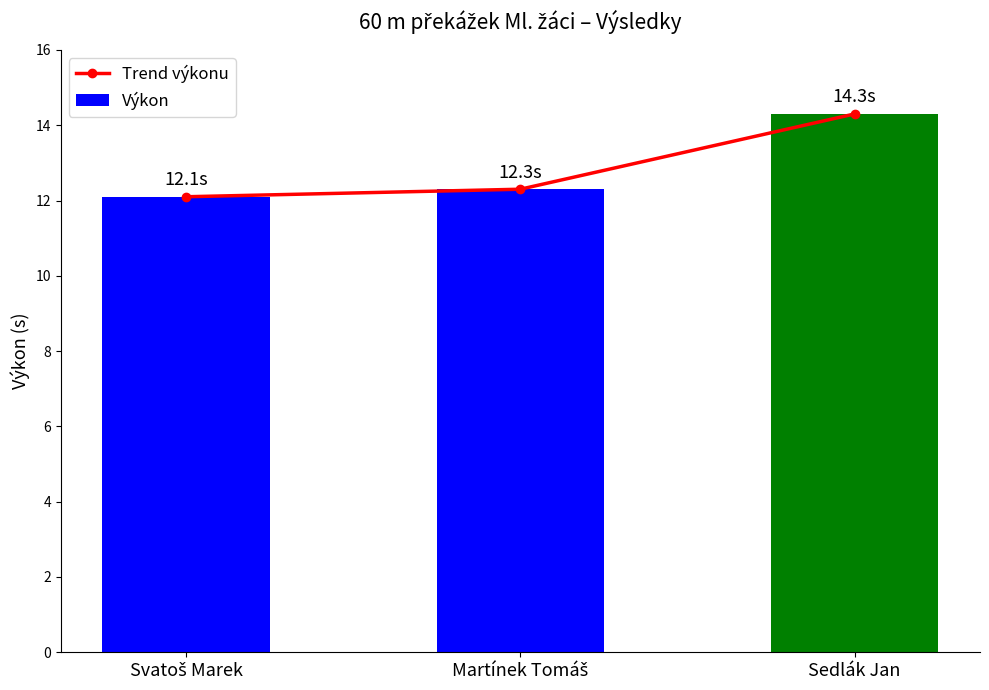

Which label corresponds to the largest value in the chart?

Sedlák Jan